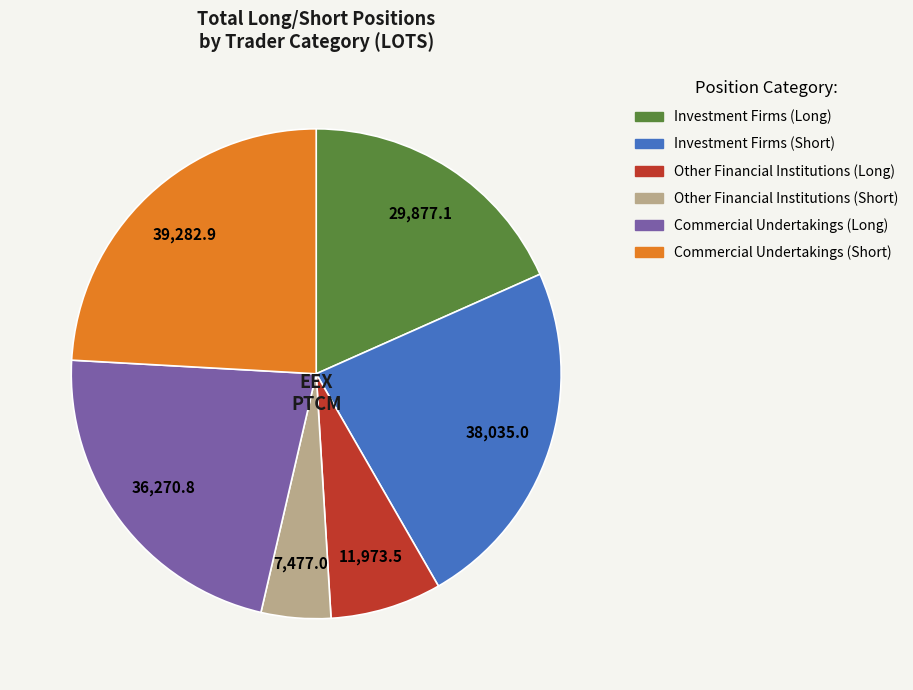

Is the sum of Other Financial Institutions (Short) and Investment Firms (Short) greater than half?

No